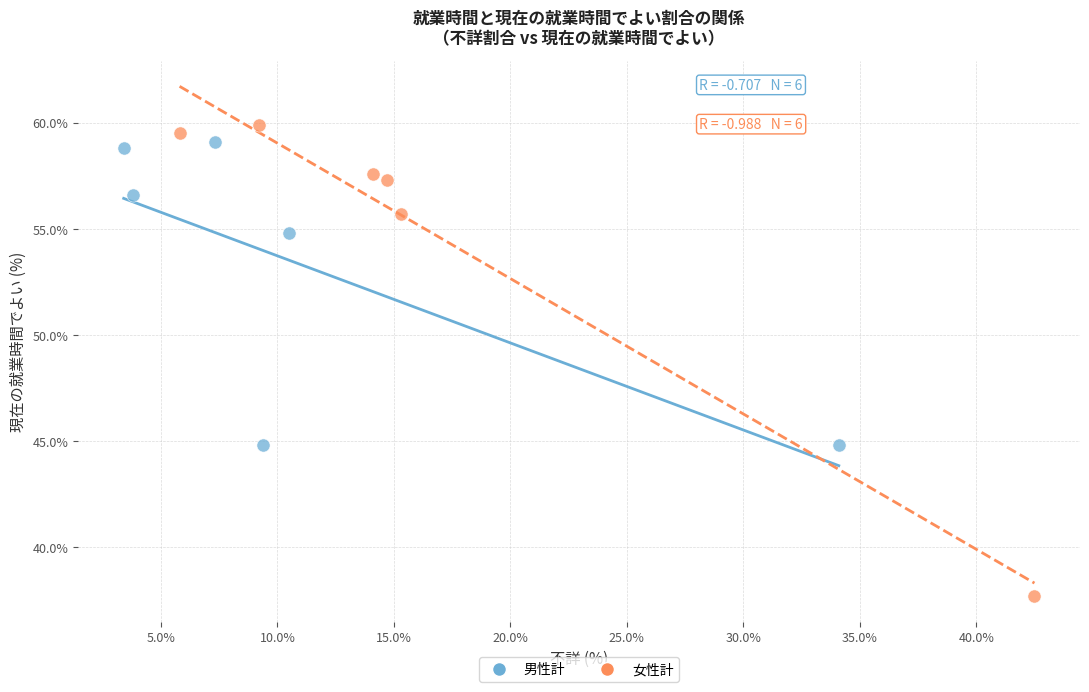

Which series has the largest Y range (max minus min)?

女性計